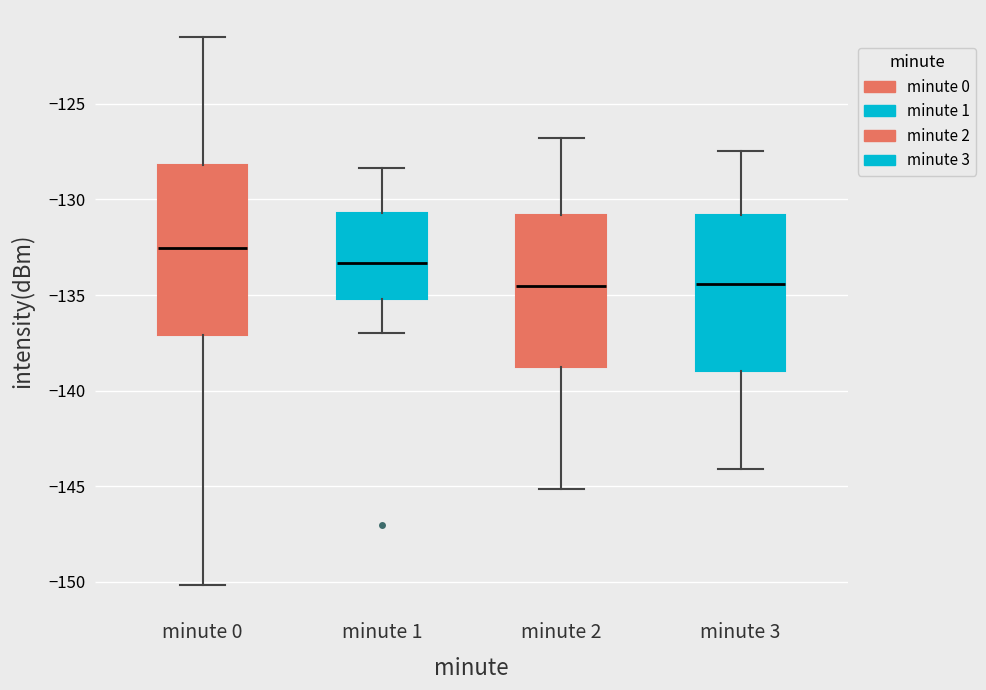

Where does the median line of the box for minute 3 sit on the y-axis? The values are not printed on the chart, so give them approximately, as read against the axis.

-134.5